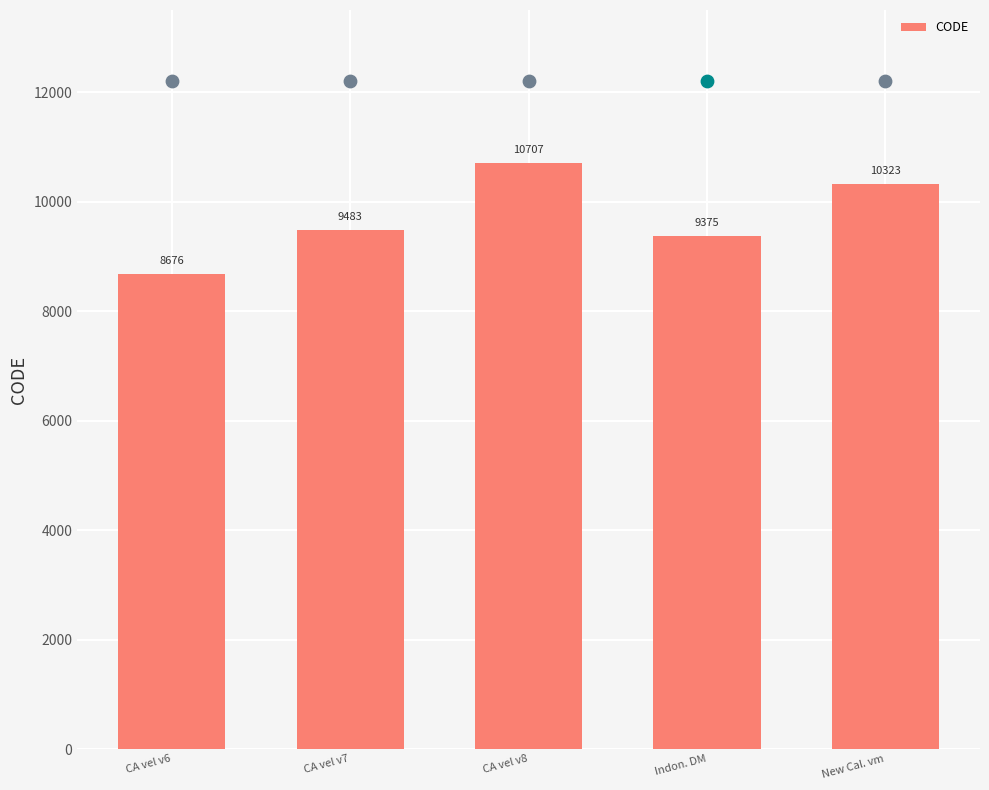

Approximately how many times larger is the value at New Cal. vm compared to Indon. DM?

1.1